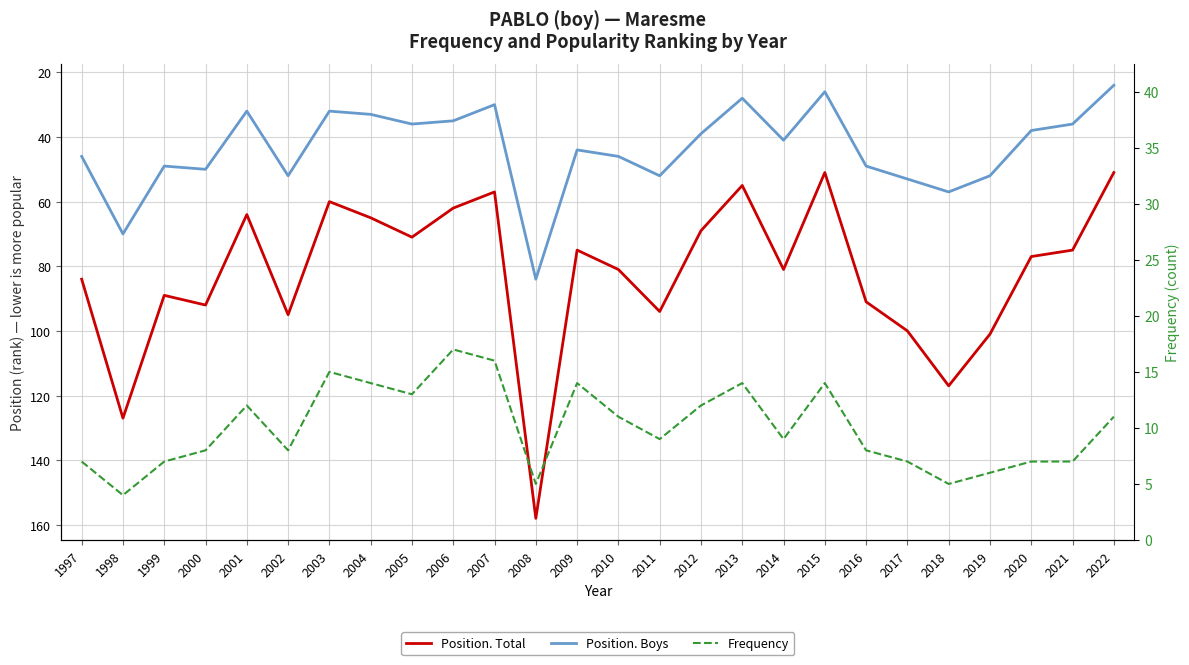

What is the value of the Position. Boys point at the 9th from the left?

36